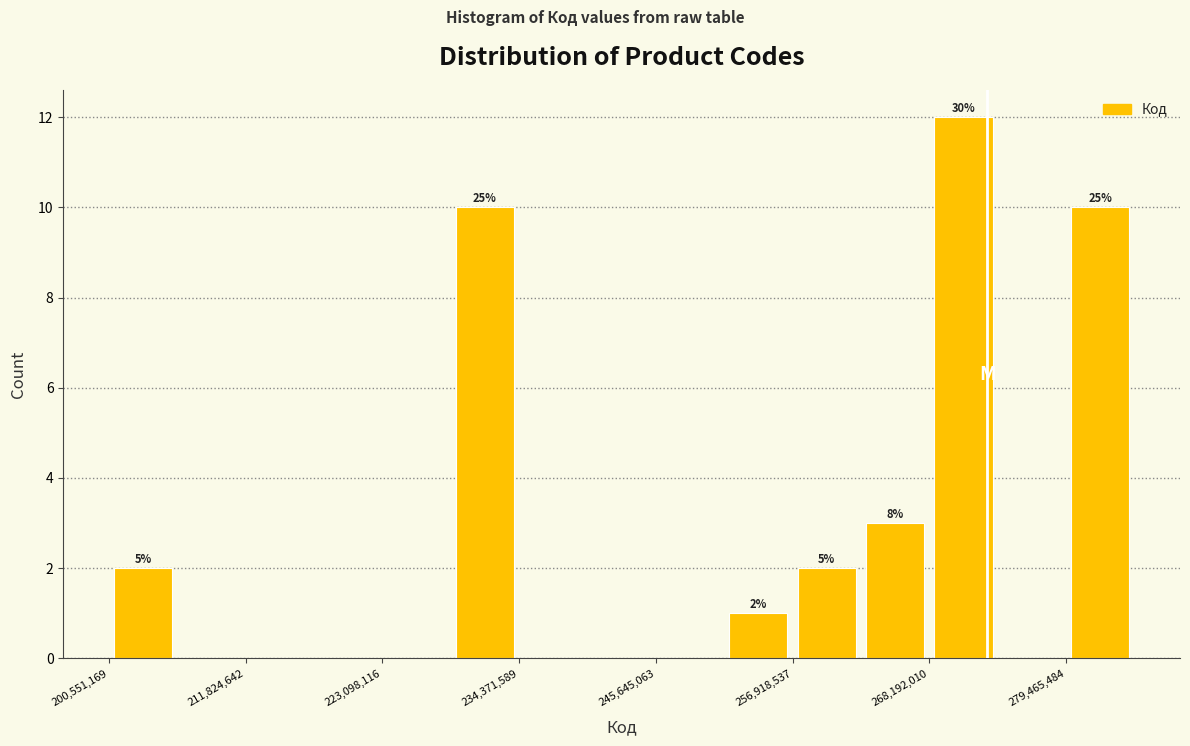

Around what value on the x-axis is the tallest bar? Give the approximate position of its centre, as read against the axis.

272000000